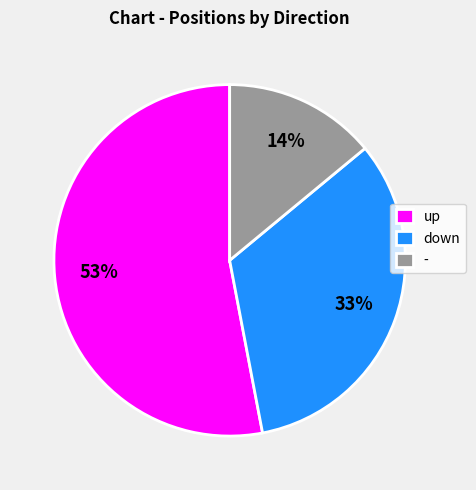

Does - account for over 50% of the chart?

No